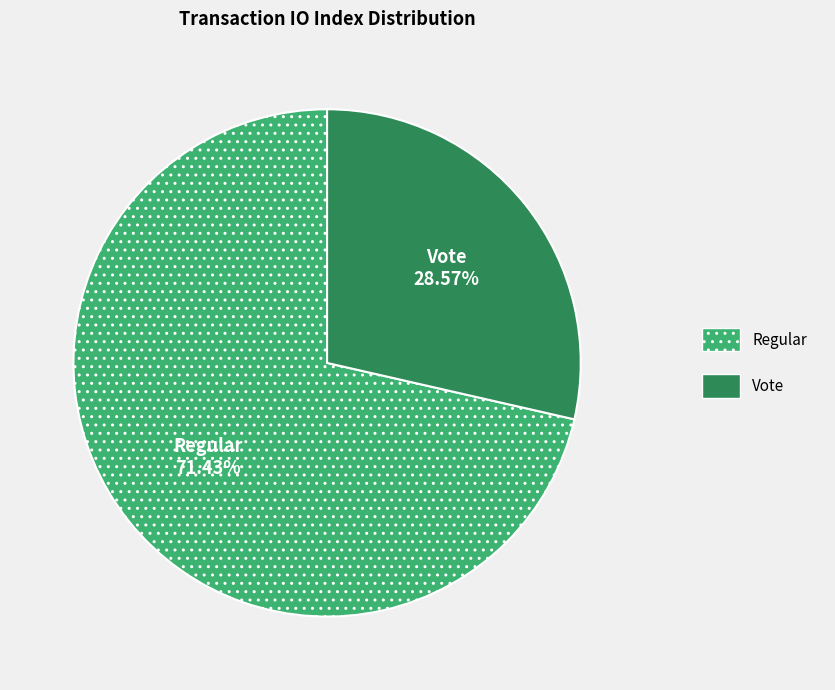

What percentage do Regular and Vote together represent?

100.0%